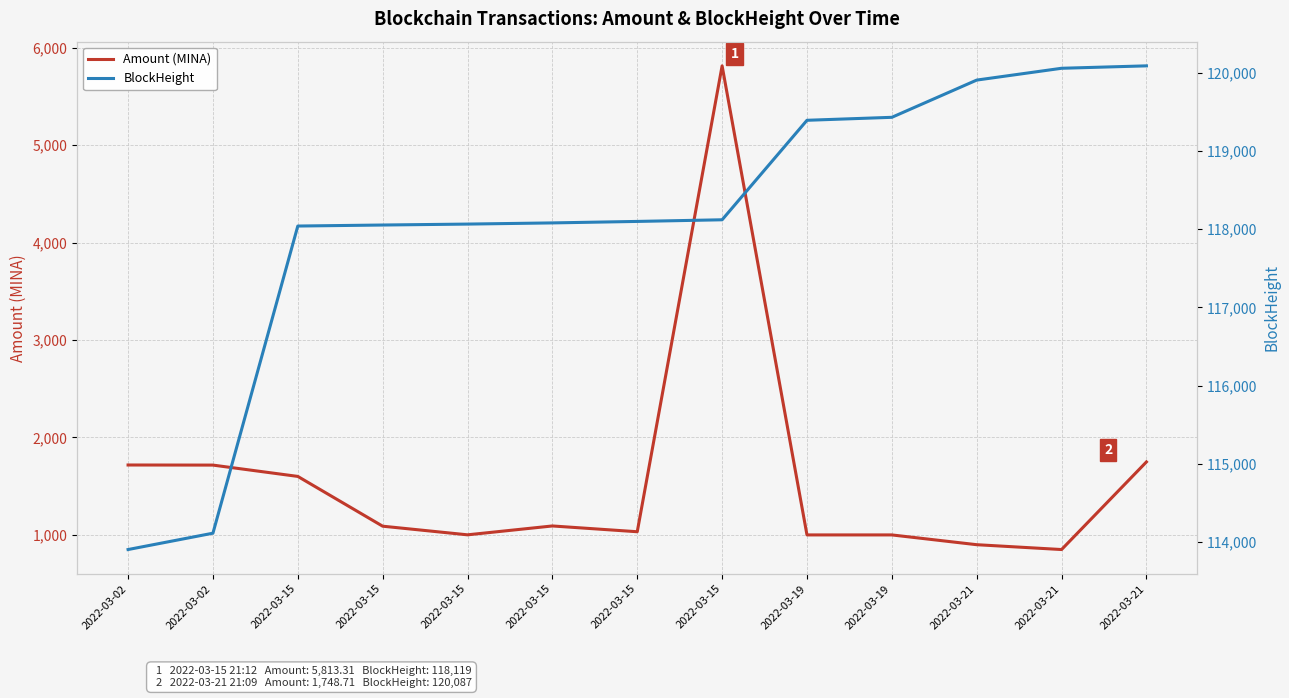

How many series are shown in this chart?

2